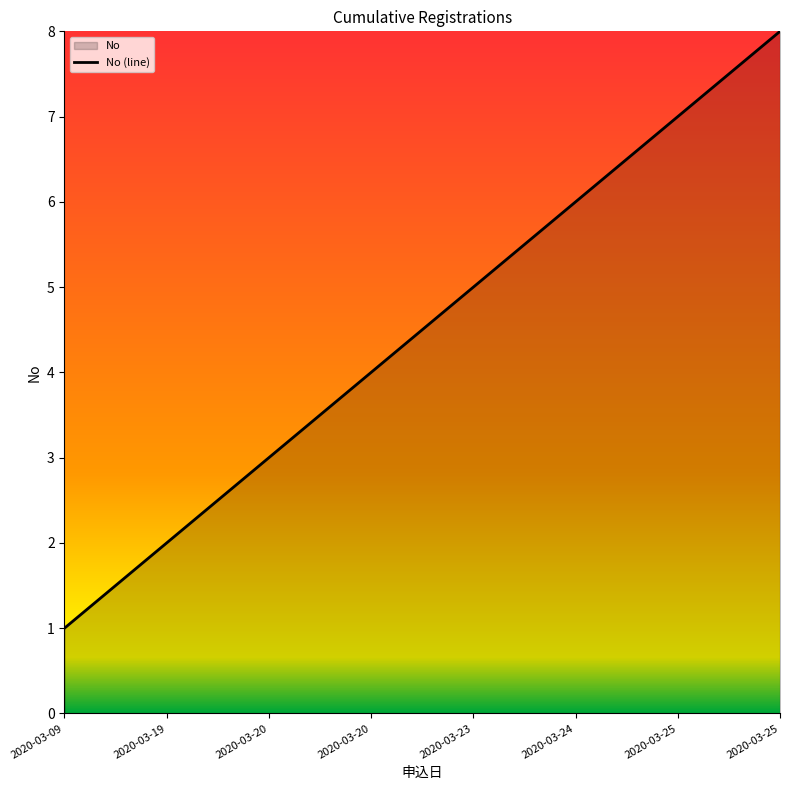

Which category has the highest value across all series?

2020-03-25